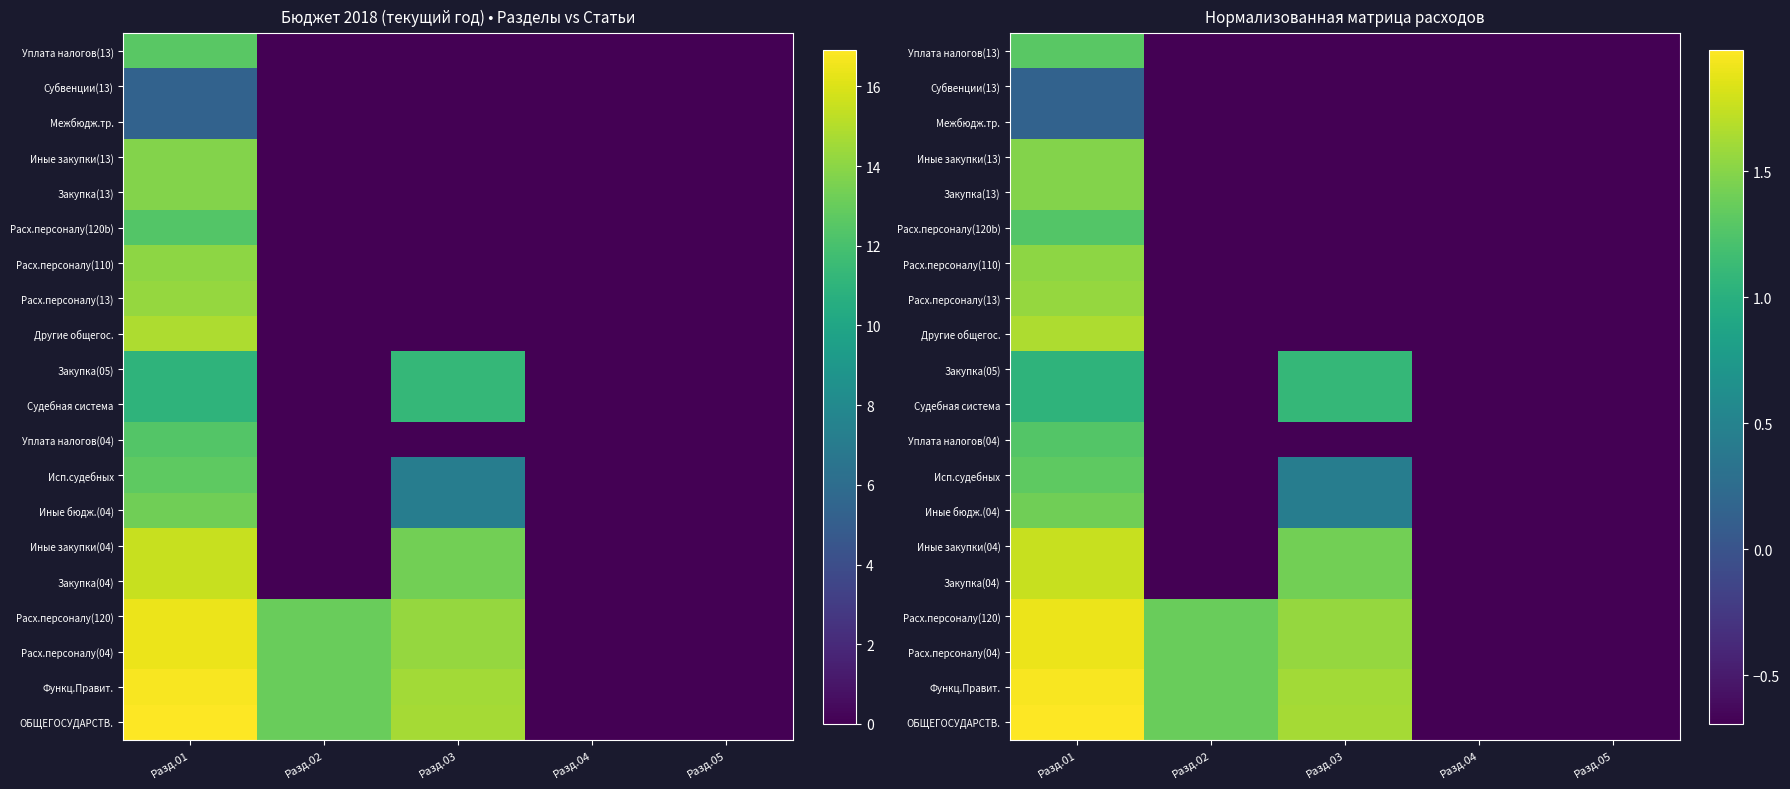

At which category does the chart reach its minimum across all series?

Разд.04